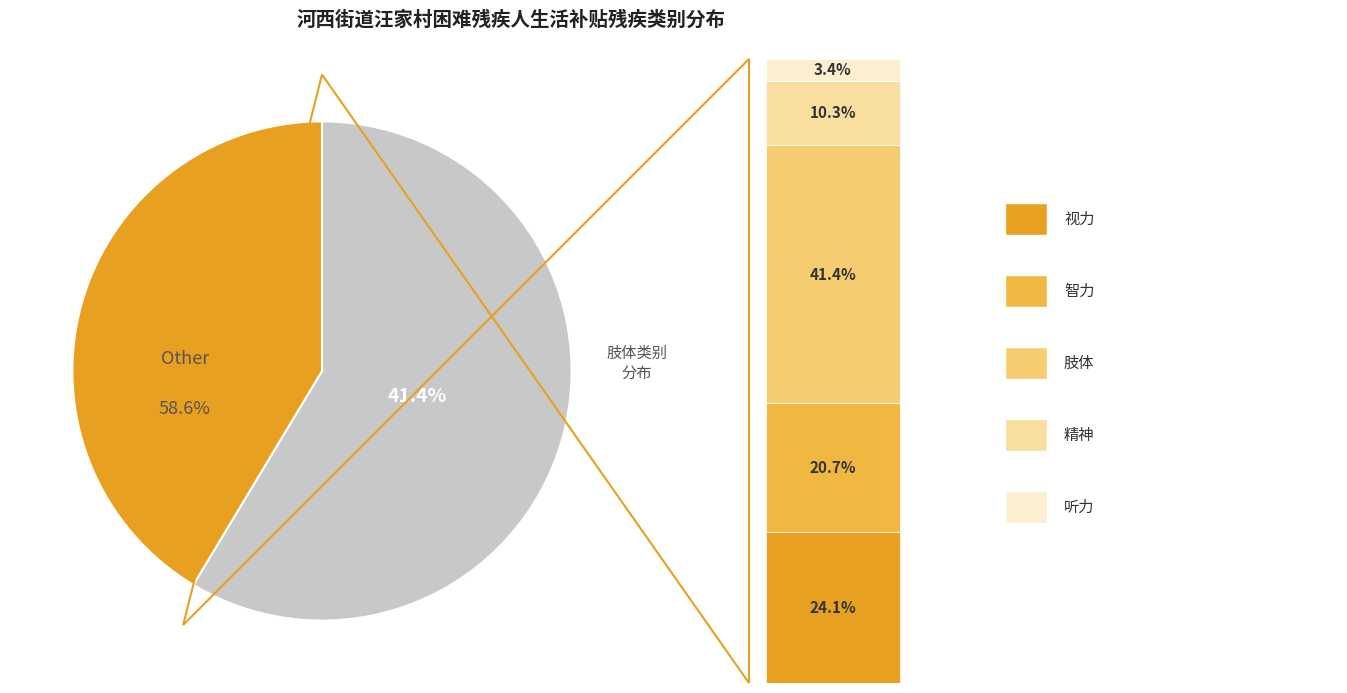

Which slice is the smallest?

听力